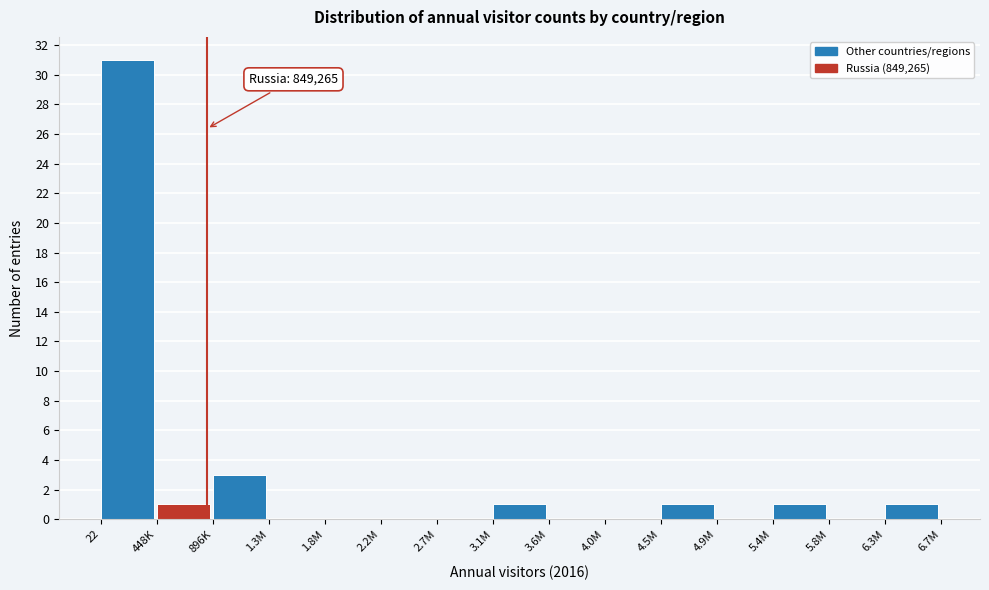

Reading left to right, list all the values displayed in this chart.

22=31	448K=1	896K=3	1.3M=0	1.8M=0	2.2M=0	2.7M=0	3.1M=1	3.6M=0	4.0M=0	4.5M=1	4.9M=0	5.4M=1	5.8M=0	6.3M=1